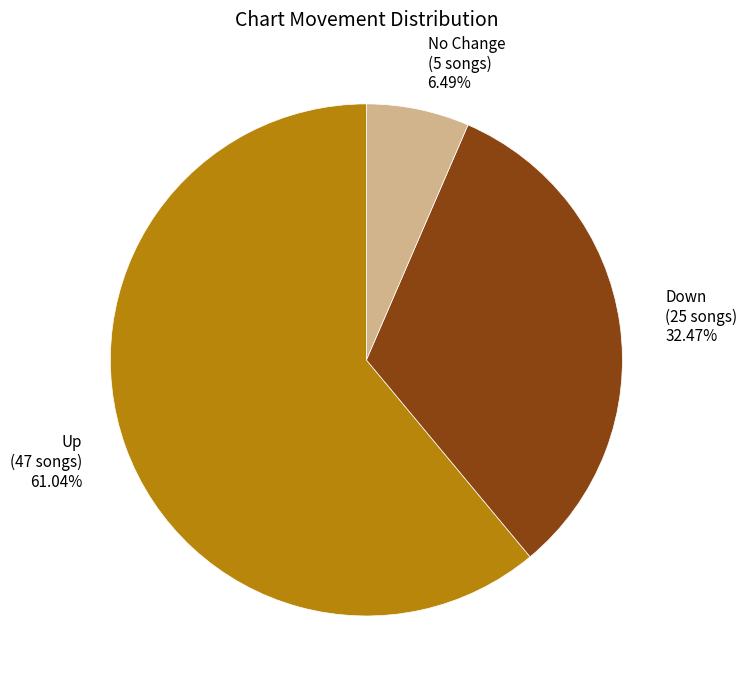

What is the majority slice?

Up (47 songs) 61.04%